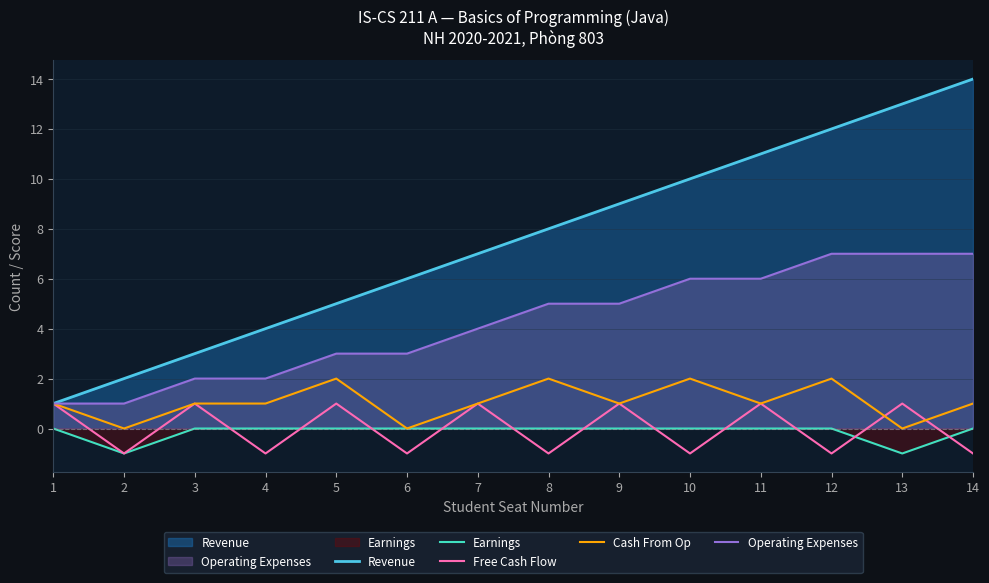

True or false: Earnings has a value of -2 at 2.

False